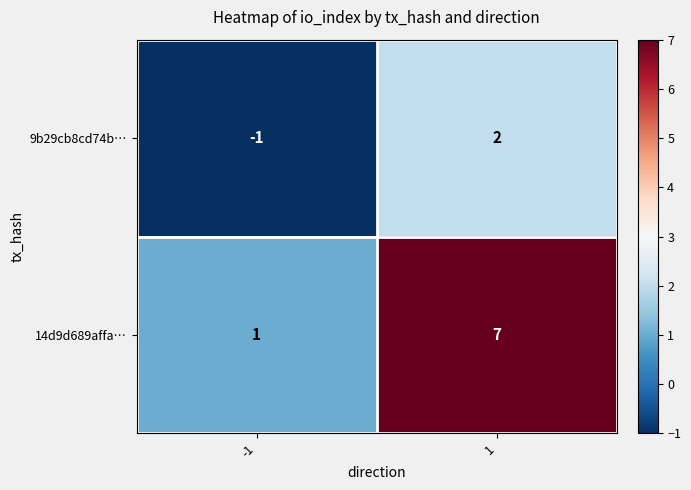

Rank the series by their average value, from highest to lowest.

14d9d689affa…, 9b29cb8cd74b…